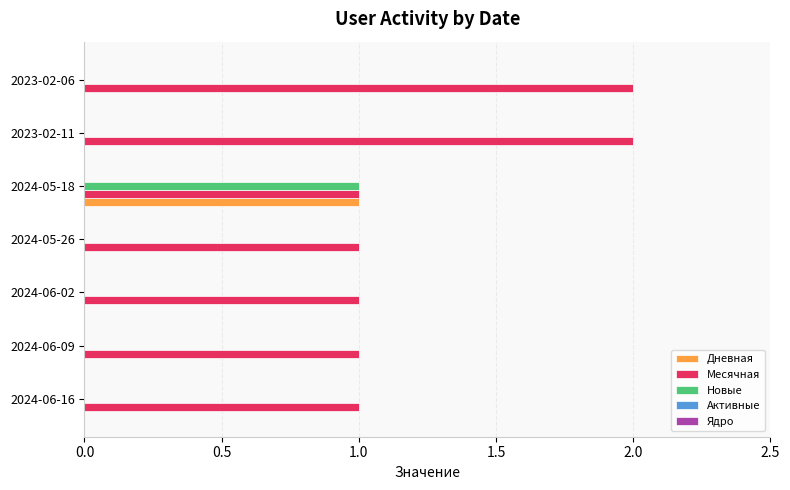

Which series changed the most between 2024-06-16 and 2023-02-06?

Месячная